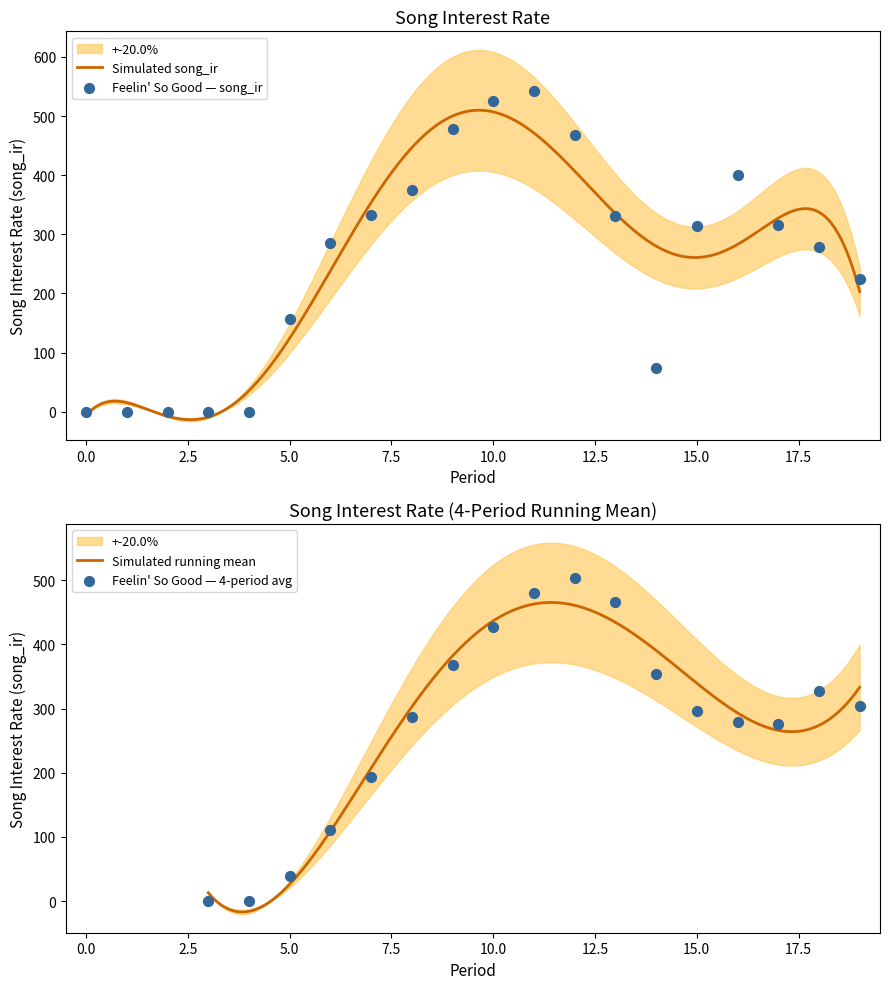

Between 0 and 17, which is larger?

17